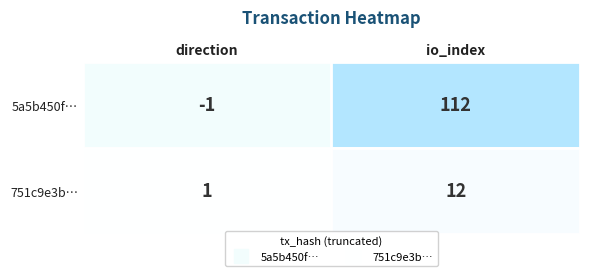

Between 0 and 1, which series saw the biggest shift?

5a5b450fb7916c57446e0b3c697c998492cd367